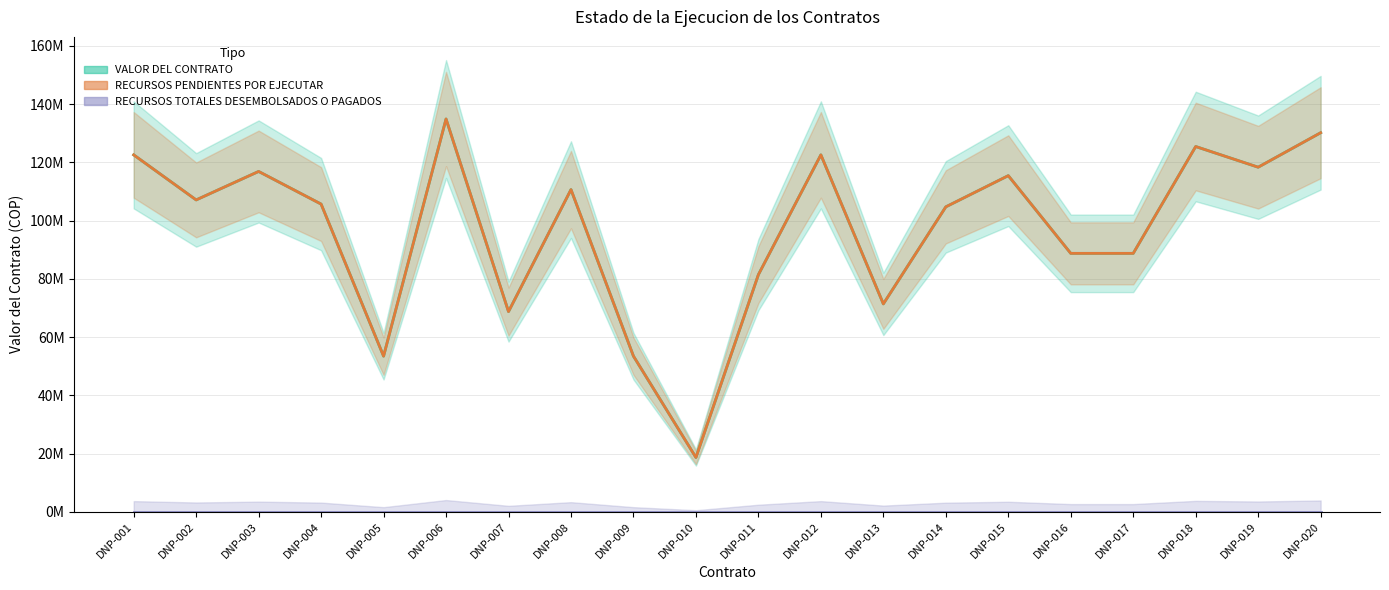

In RECURSOS PENDIENTES POR EJECUTAR, how many points are lower than both neighbors (excluding endpoints)?

6